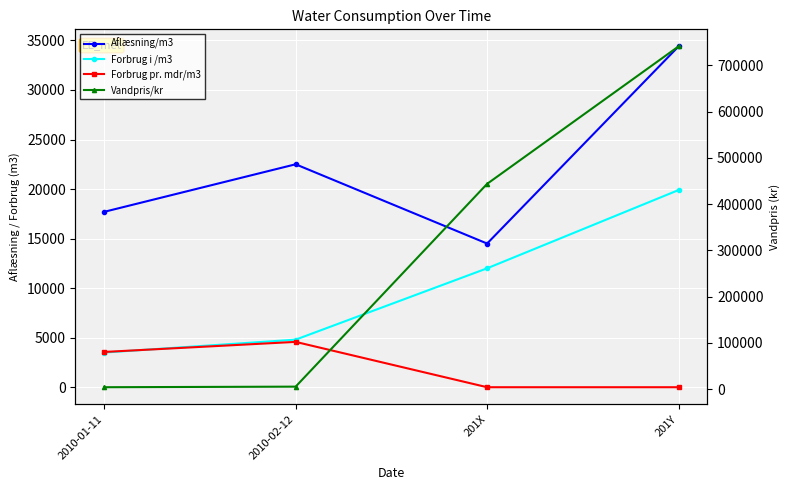

What is the difference between the highest and lowest values at 201X?

444000.0